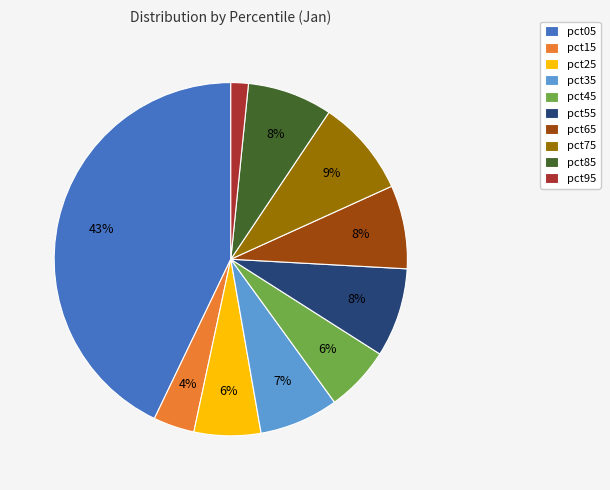

Which slice is the largest?

pct05